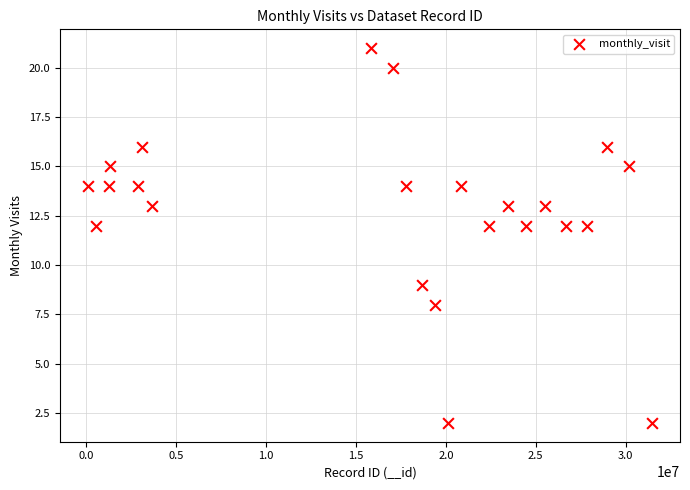

What is the range of X values (max minus min)?

31337415